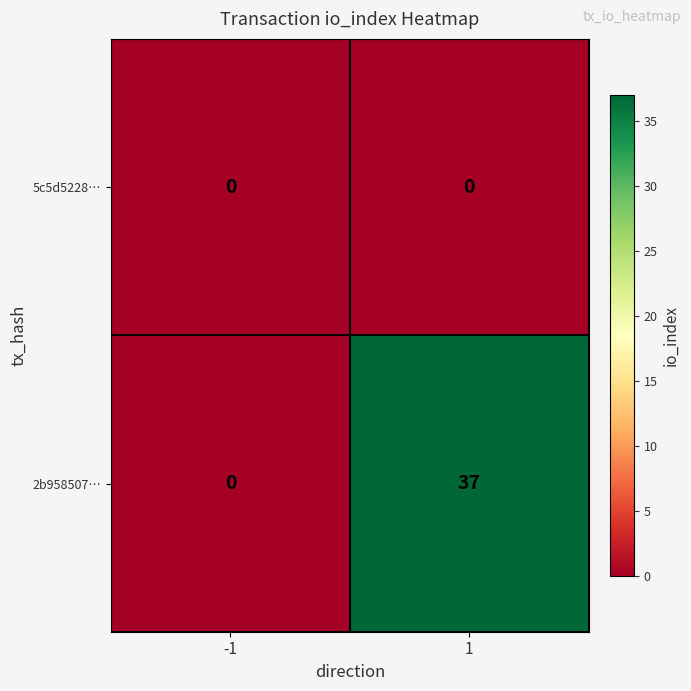

What is the difference between the highest and lowest values at 1?

37